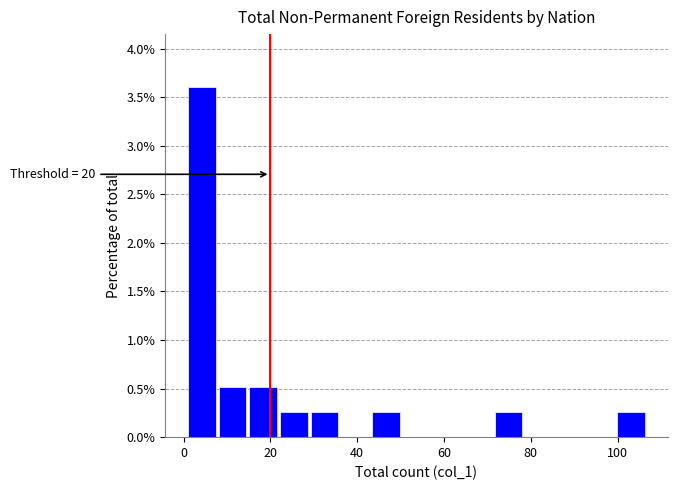

Around what value on the x-axis is the tallest bar? Give the approximate position of its centre, as read against the axis.

4